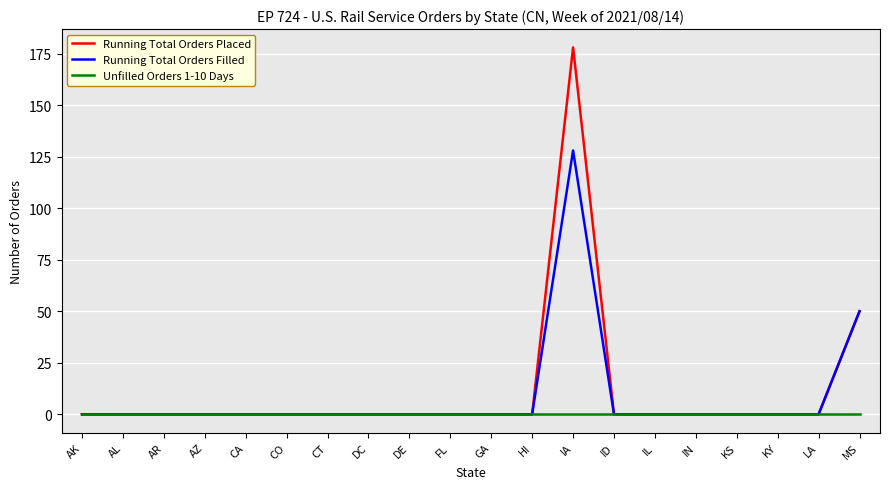

What are all the series names shown in the legend?

Running Total Orders Placed, Running Total Orders Filled, Unfilled Orders 1-10 Days